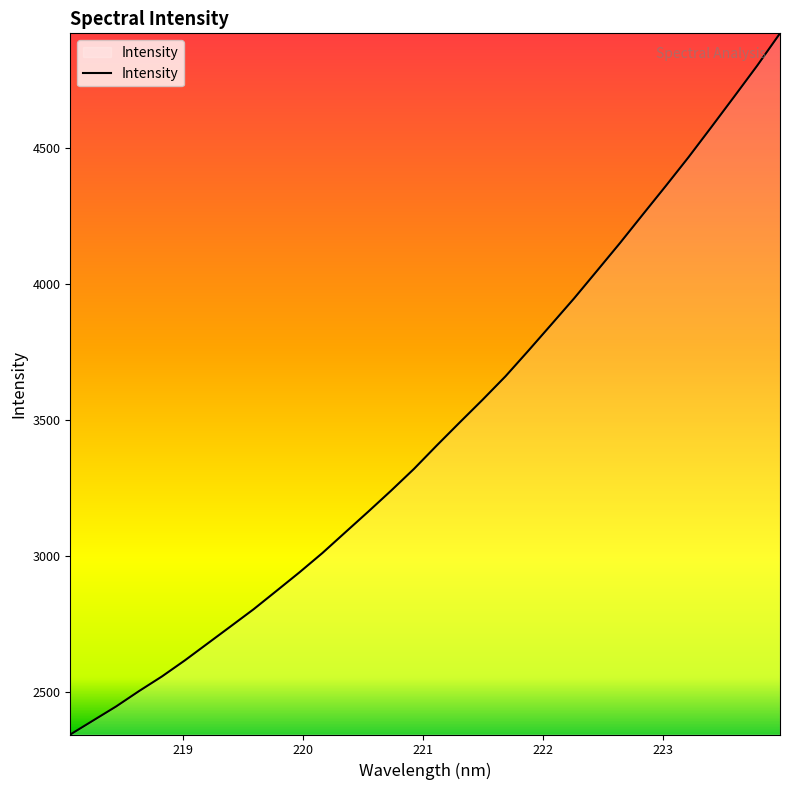

What is the difference between the maximum and minimum values?

2580.9